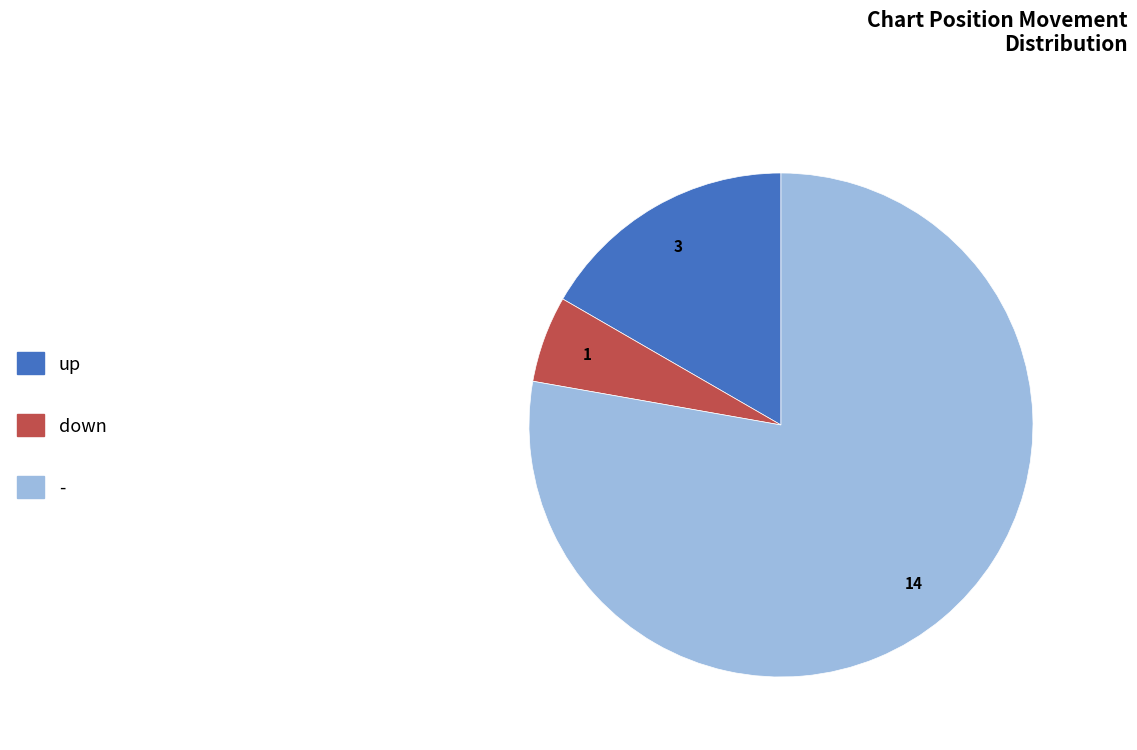

Between up and -, which is larger?

-